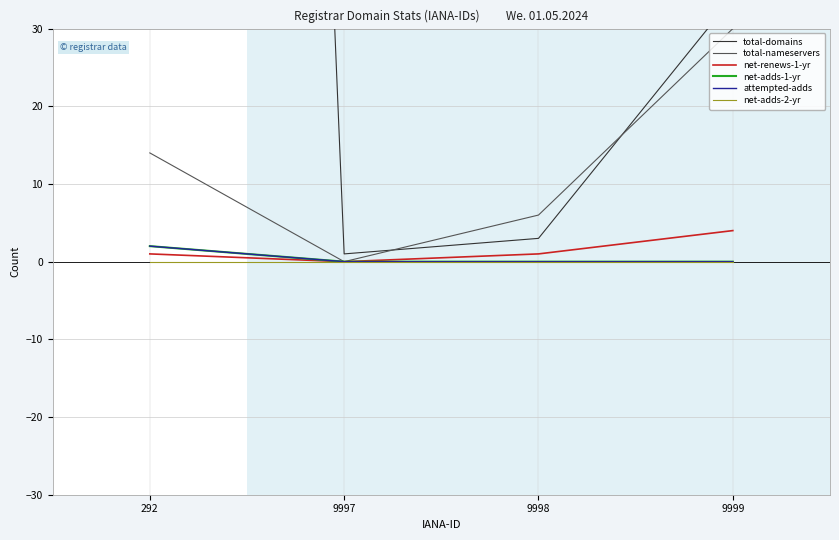

Which series has the largest total across all categories?

total-domains